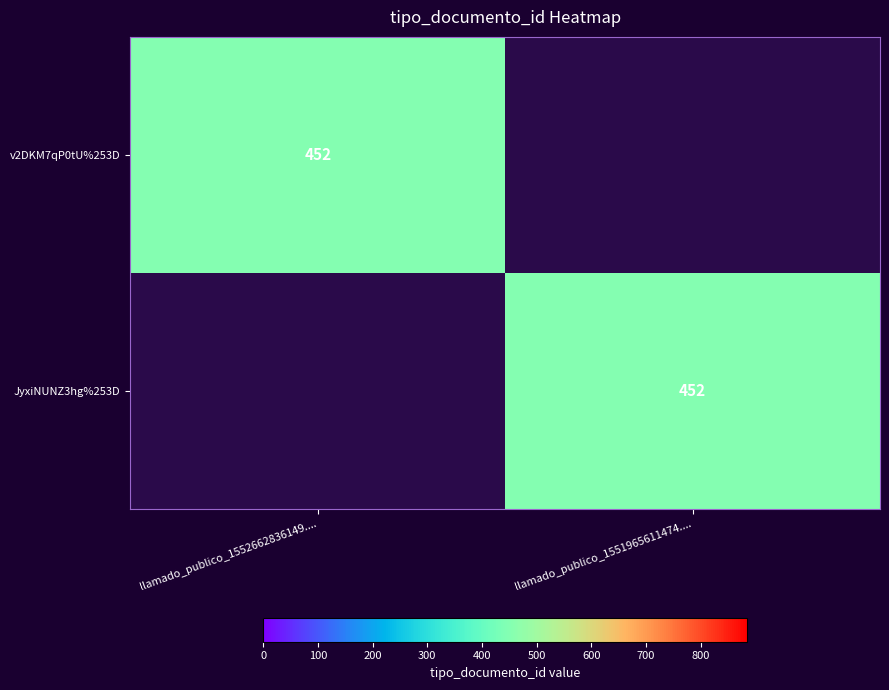

True or false: v2DKM7qP0tU%253D has a value of 167 at llamado_publico_1552662836149.....

False